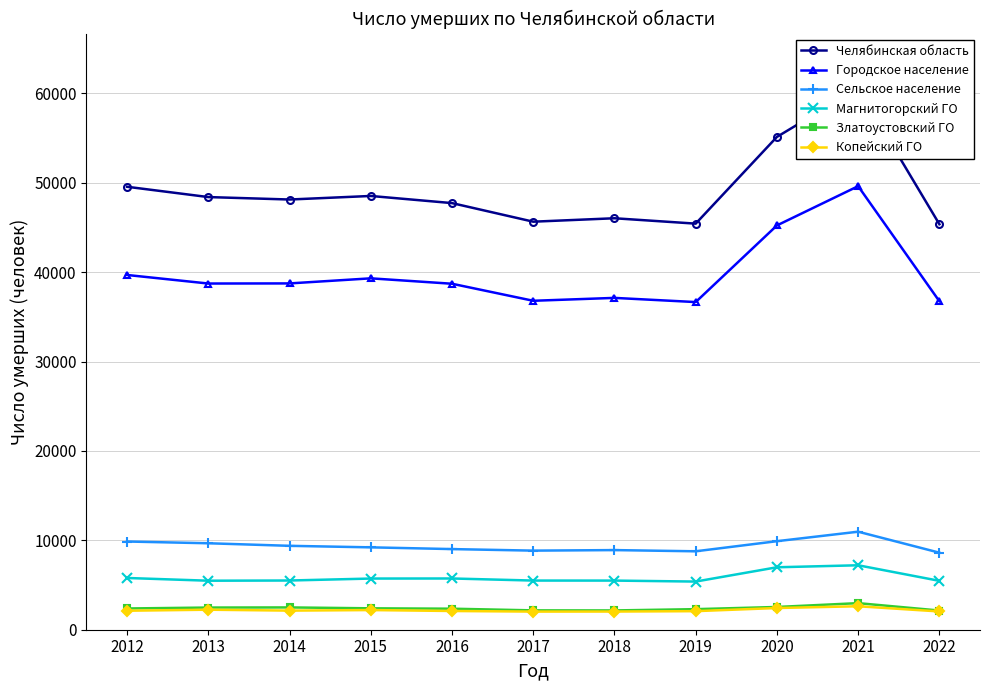

The Сельское население series shows 8907 at 2018. True or false?

True